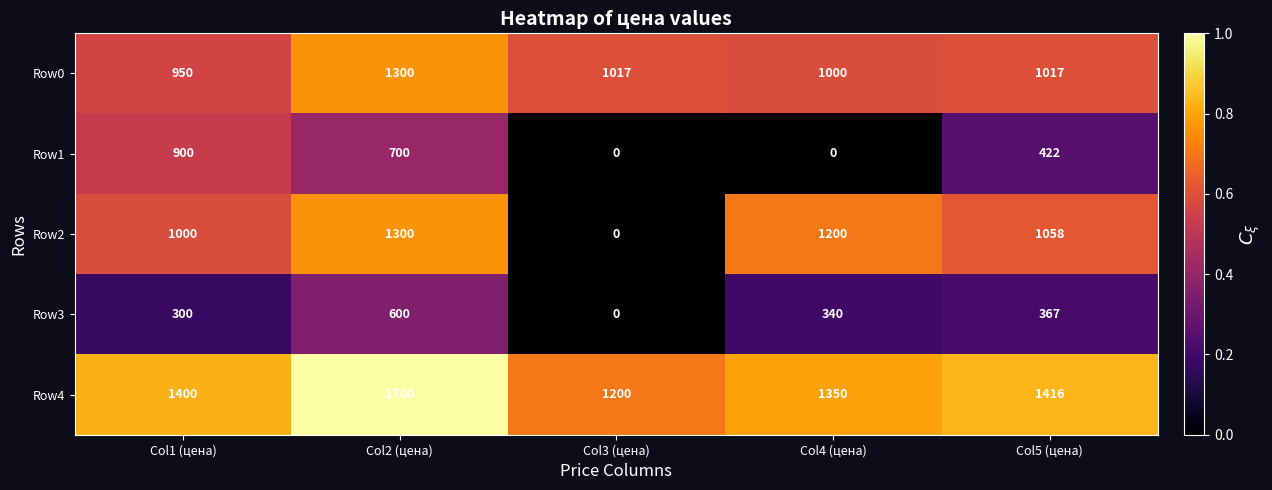

The Row0 series shows 338 at Col1 (цена). True or false?

False